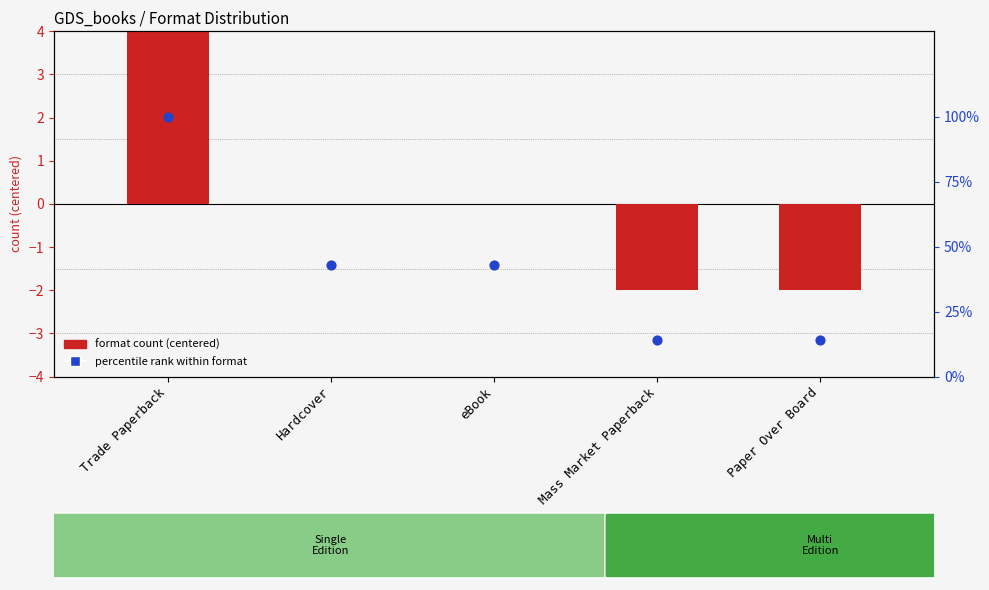

Which series has the largest total across all categories?

percentile rank within format